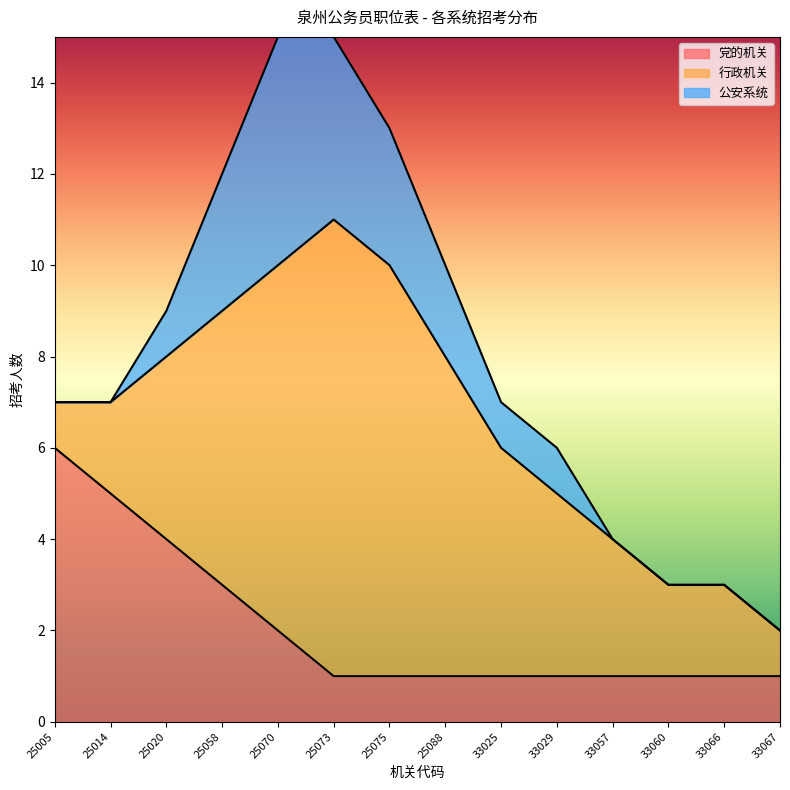

Rank the series by their maximum value, from highest to lowest.

行政机关, 党的机关, 公安系统